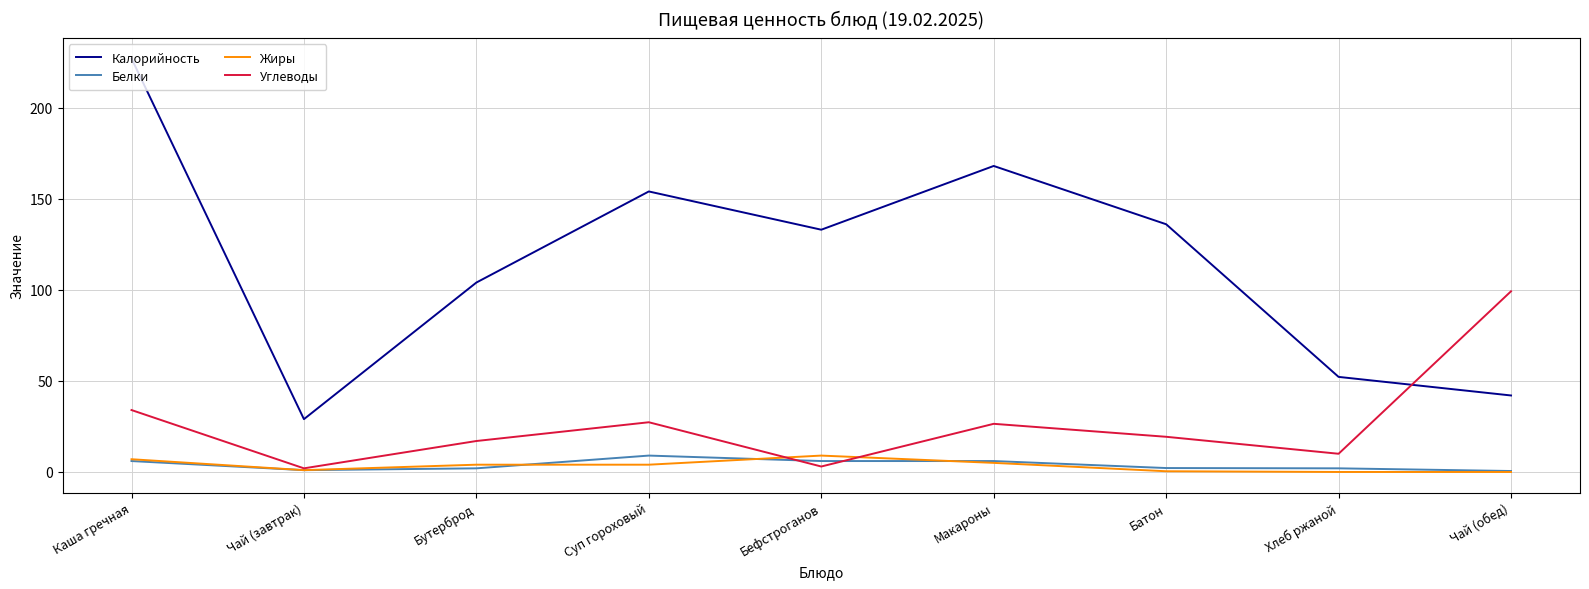

Which series ends up on top after the final intersection of Углеводы and Калорийность?

Углеводы